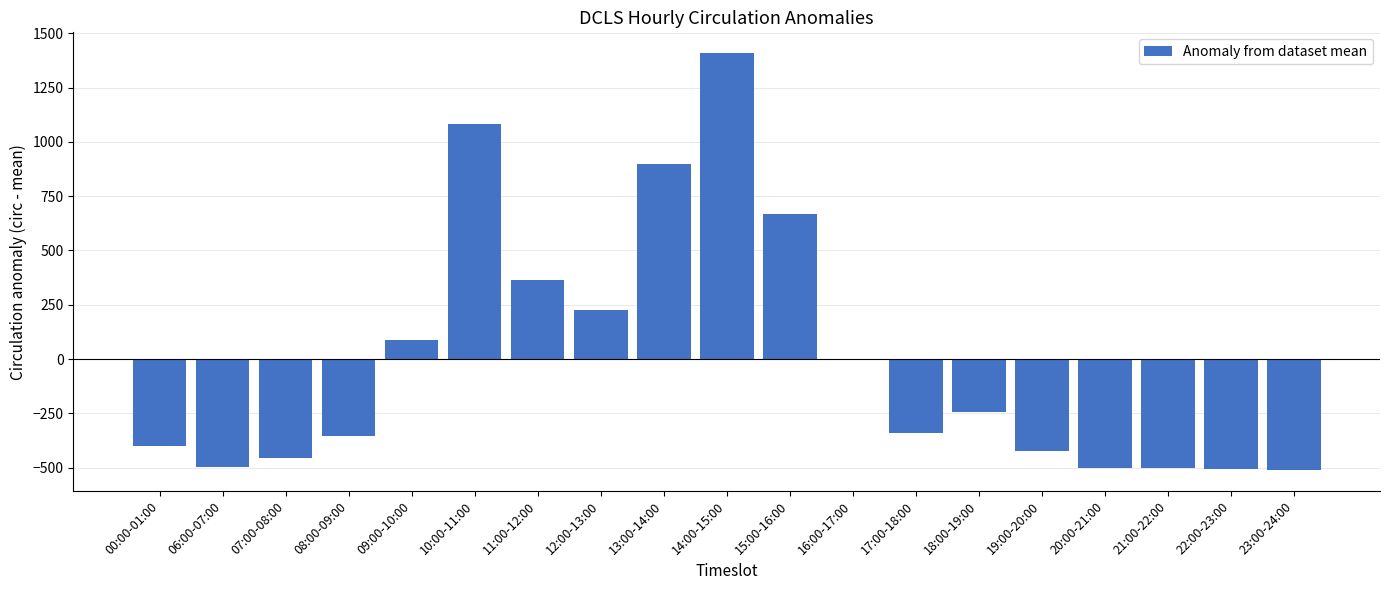

What is the change in value from 09:00-10:00 to 12:00-13:00?

+137.0